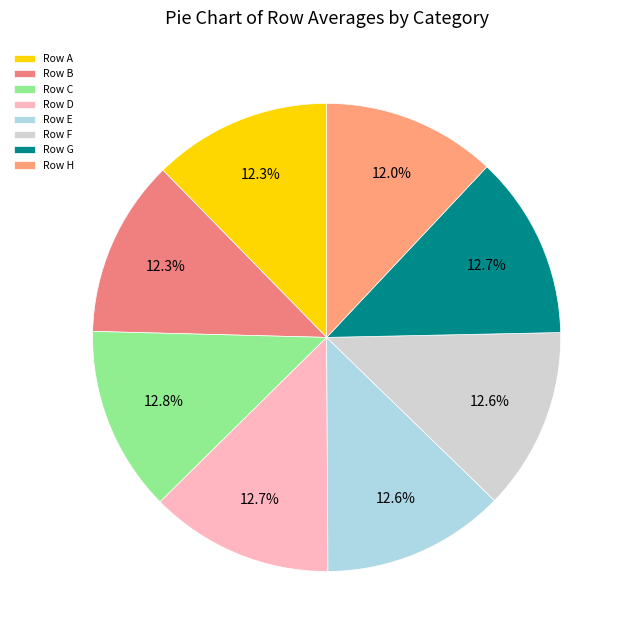

How many segments does this pie chart have?

8